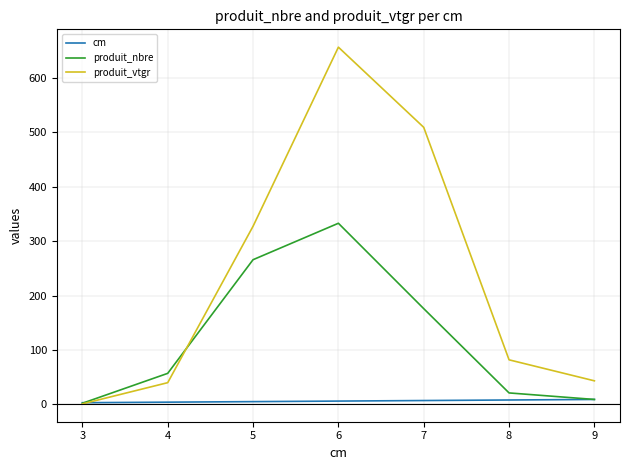

Which series has the widest spread of values?

produit_vtgr